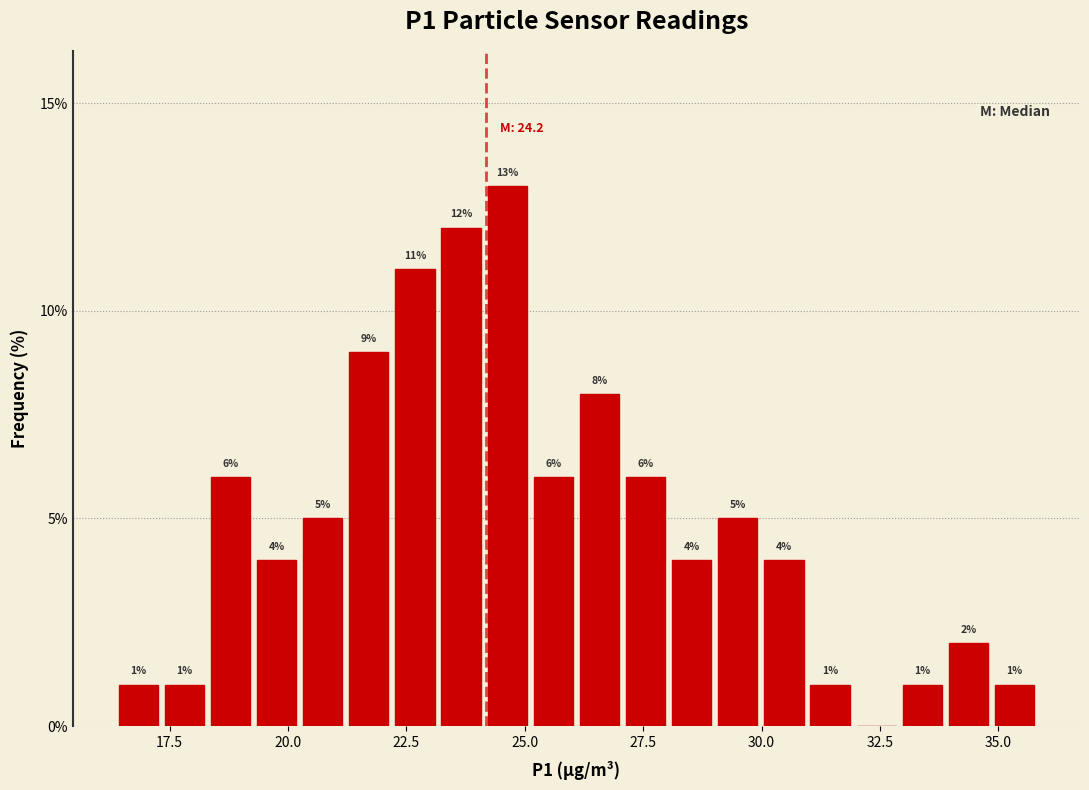

Around what value on the x-axis is the tallest bar? Give the approximate position of its centre, as read against the axis.

24.5